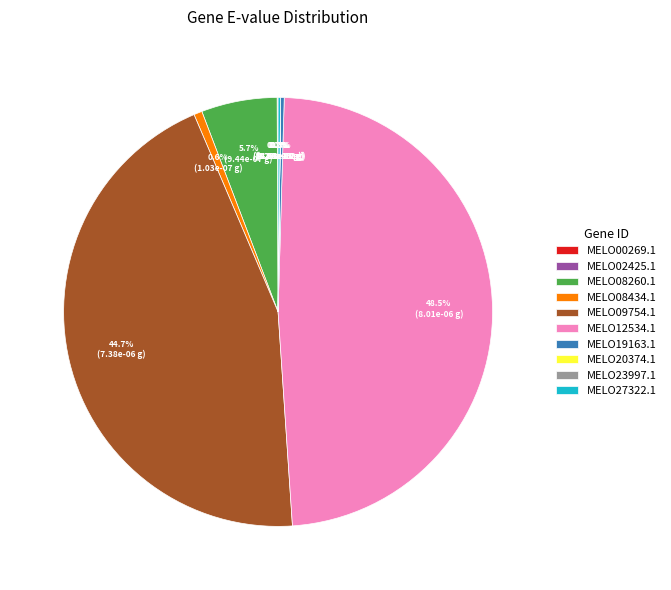

What is the total percentage of MELO19163.1 and MELO02425.1?

0.3%